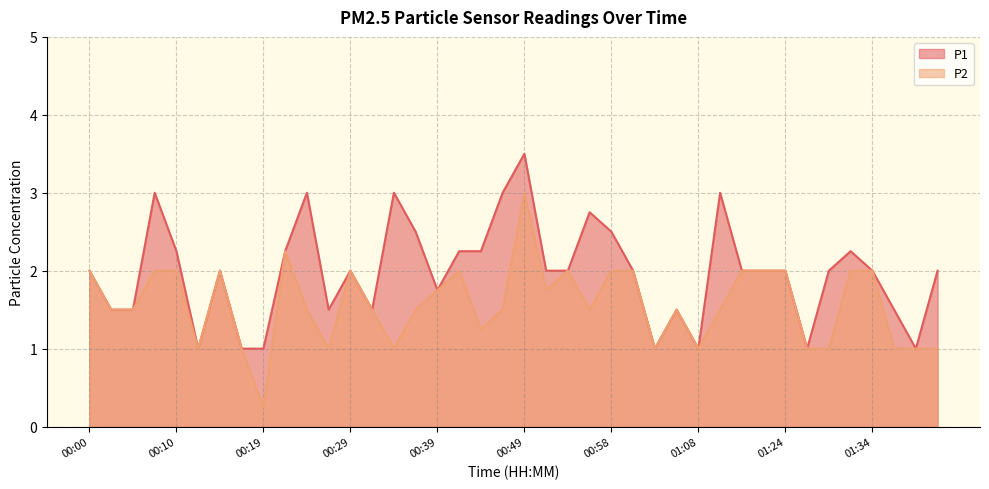

Rank the series at 00:44 from highest to lowest value.

P1, P2